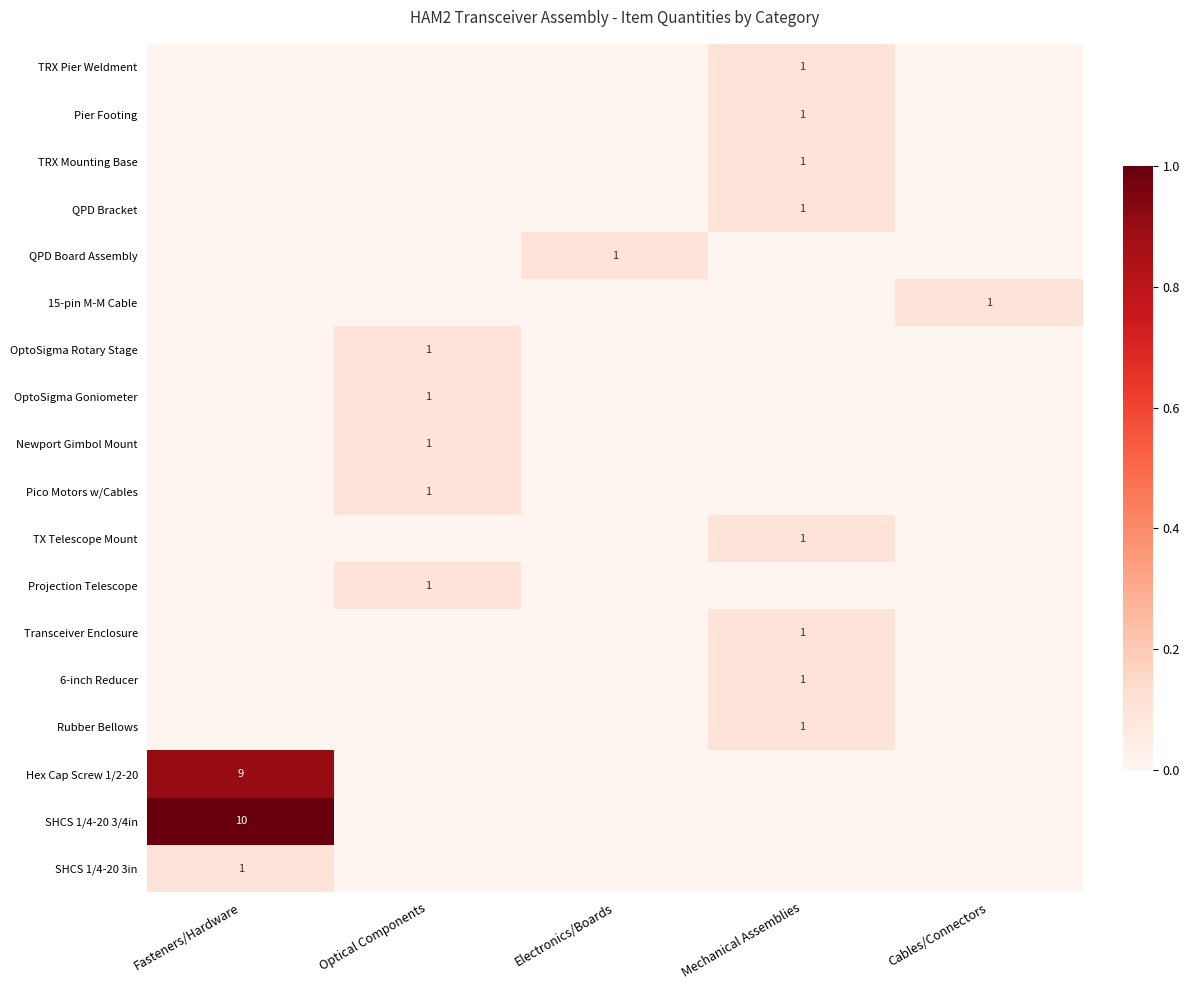

Is it true that Projection Telescope equals 1 at Optical Components?

True